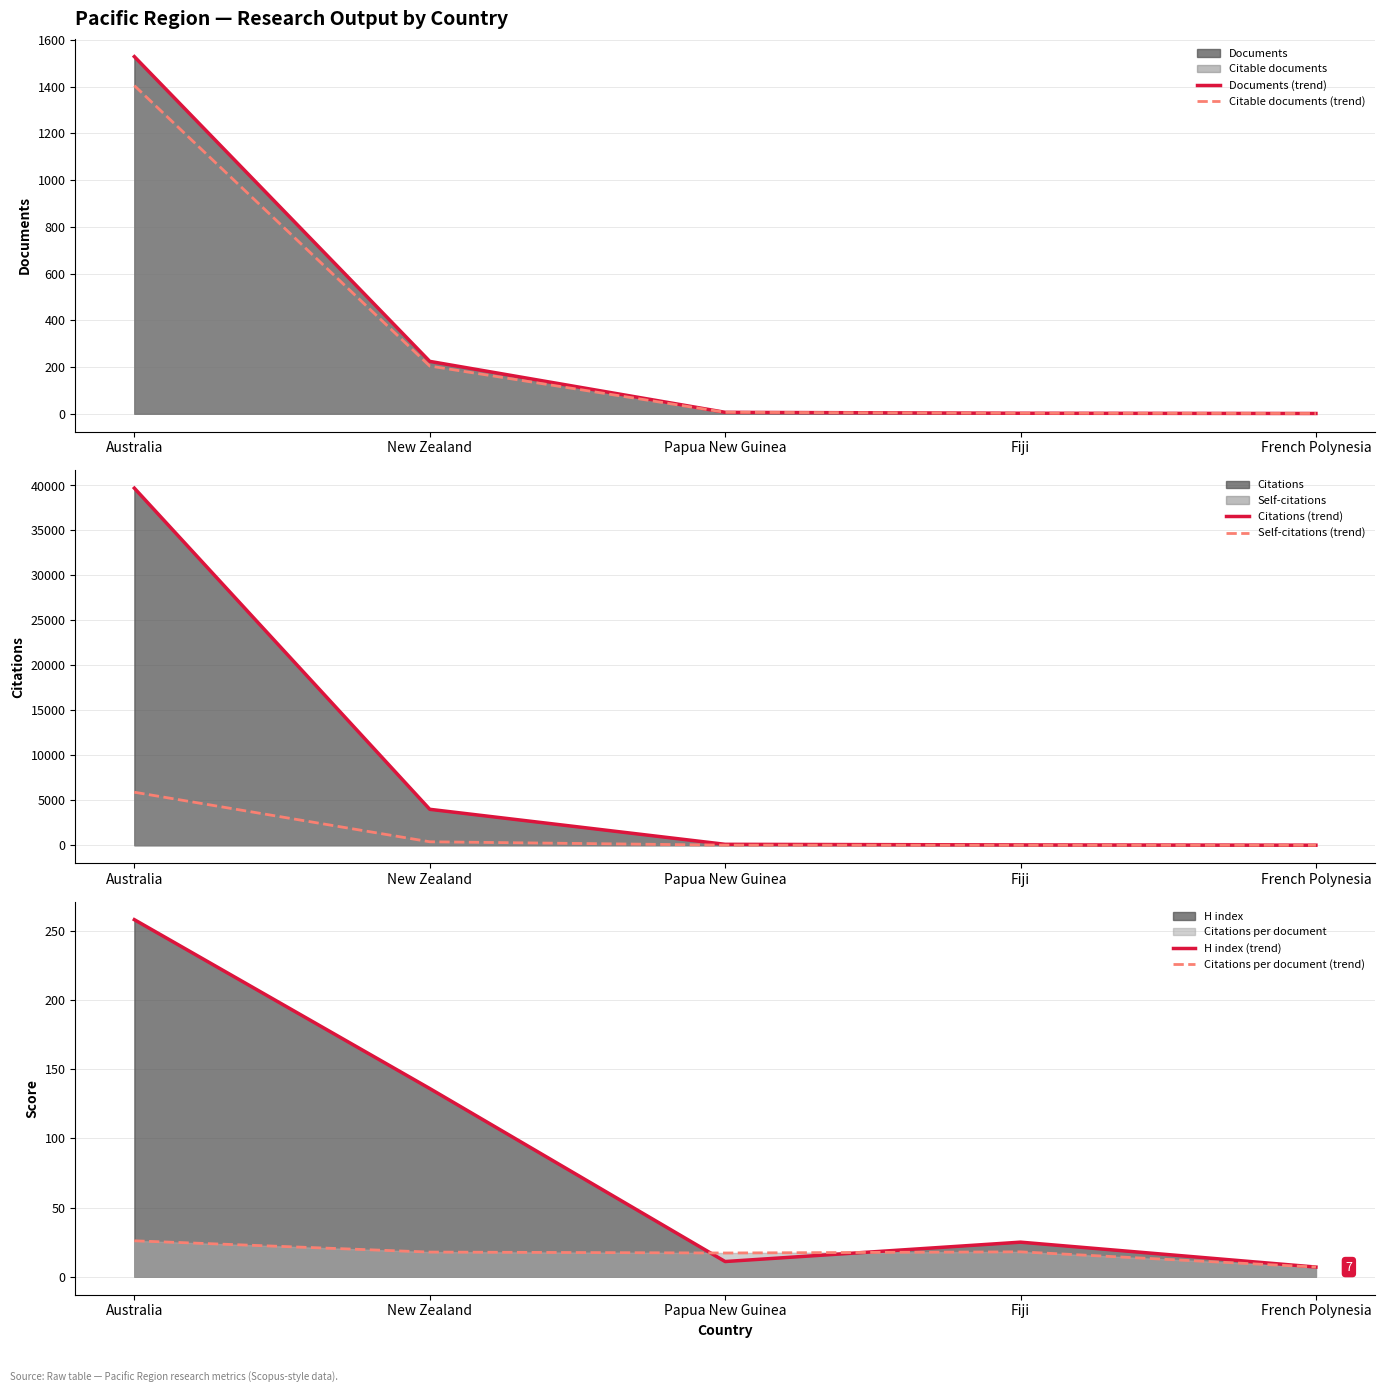

What is the label of the 1st point from the right?

French Polynesia